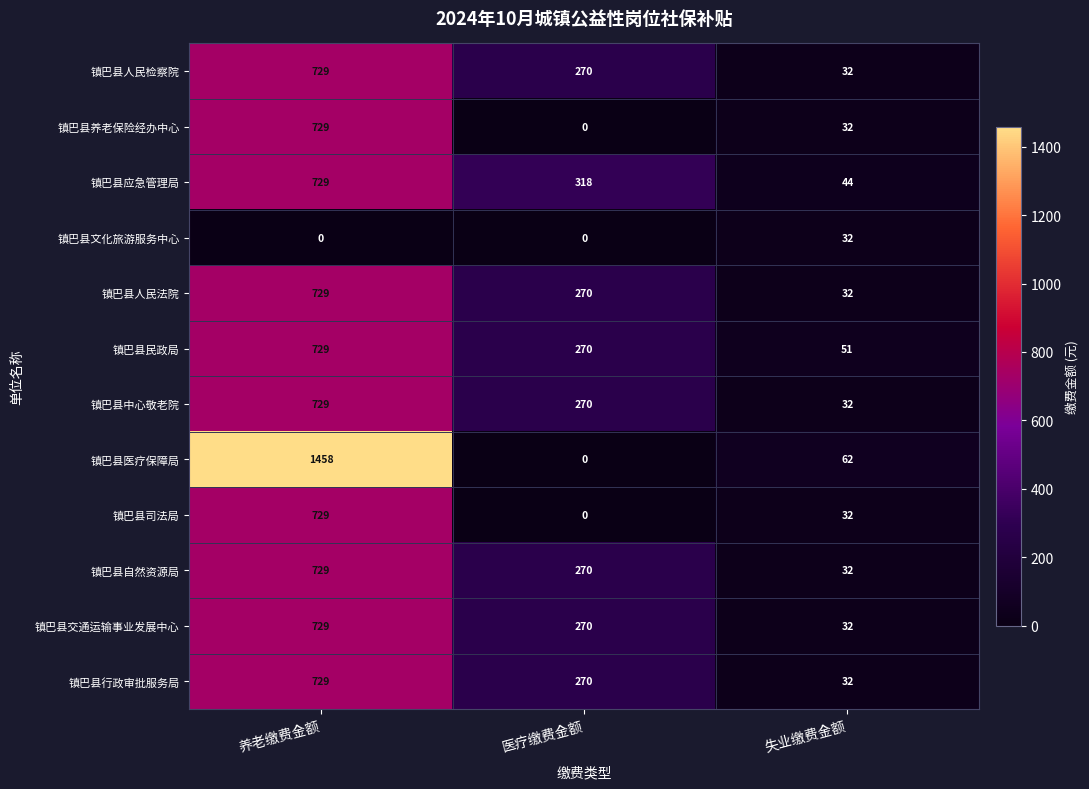

At which category does the chart reach its peak across all series?

养老缴费金额